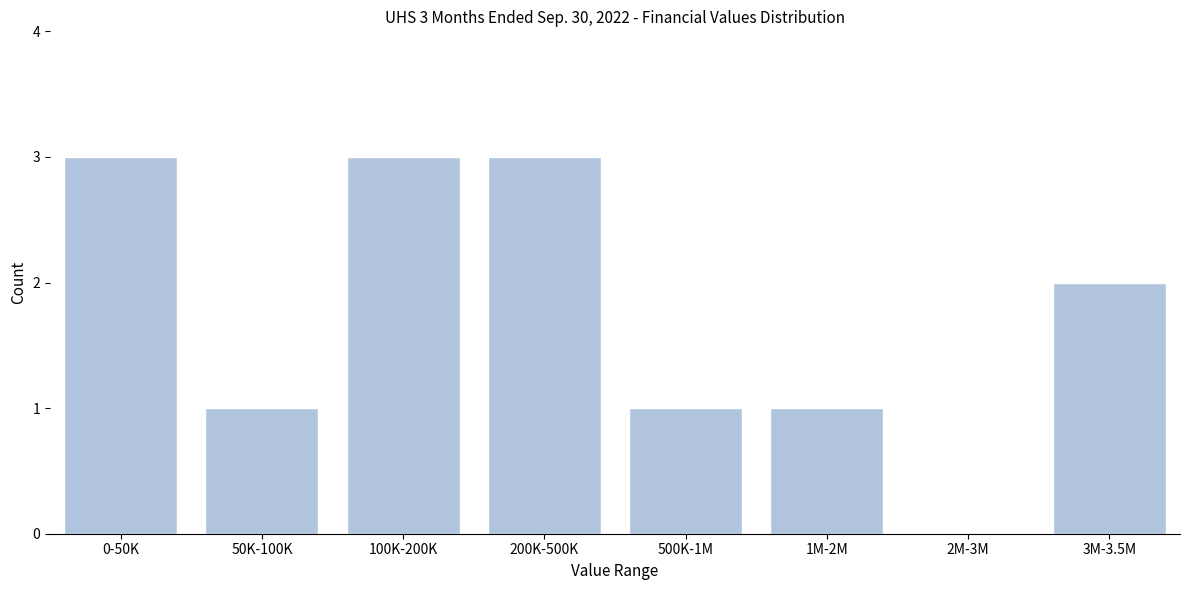

Reading right to left, what are all the values shown in this chart?

3M-3.5M=2	2M-3M=0	1M-2M=1	500K-1M=1	200K-500K=3	100K-200K=3	50K-100K=1	0-50K=3